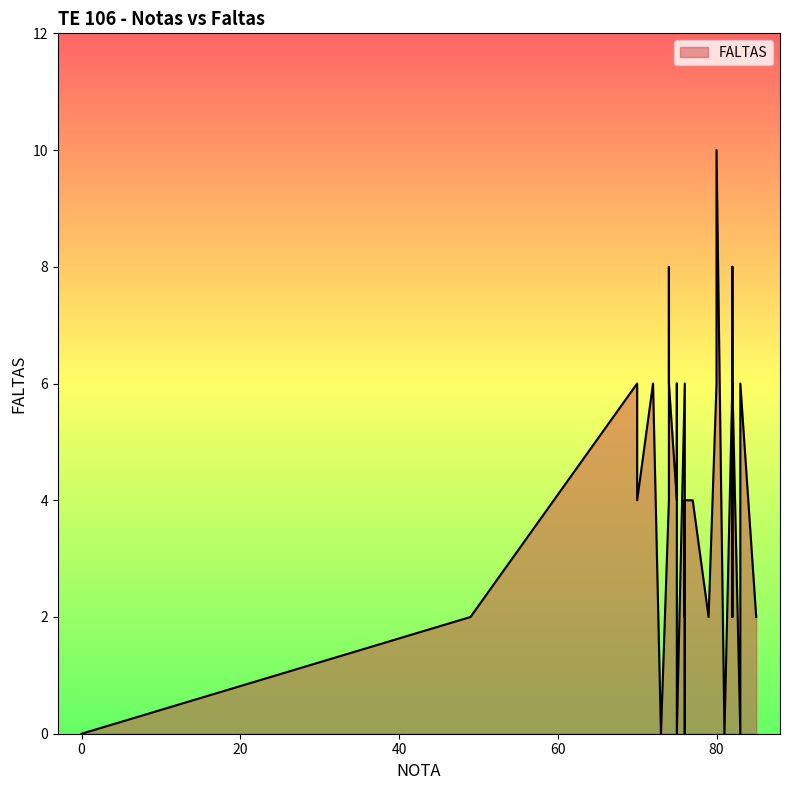

Does the chart have visible grid lines?

No